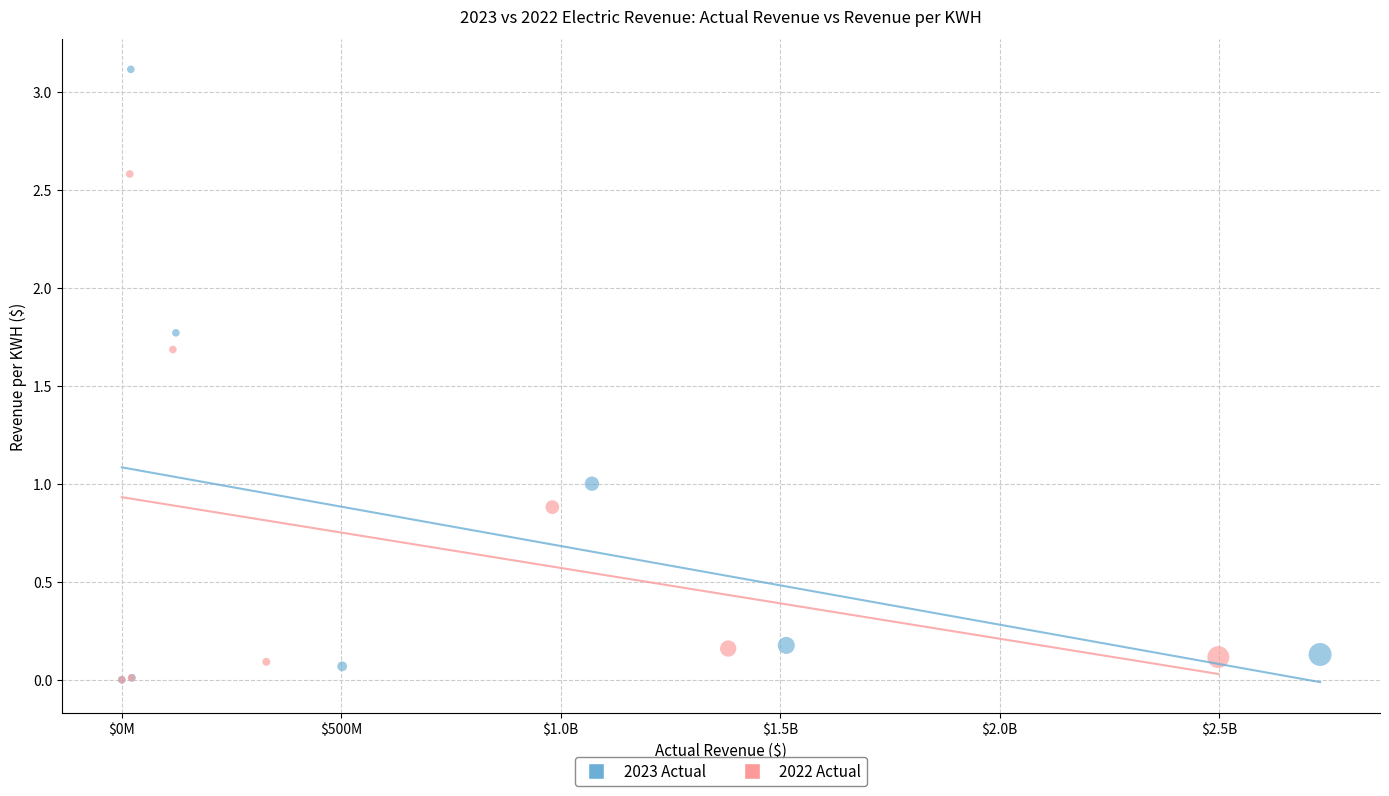

Which series reaches the maximum Y coordinate?

2023 Actual